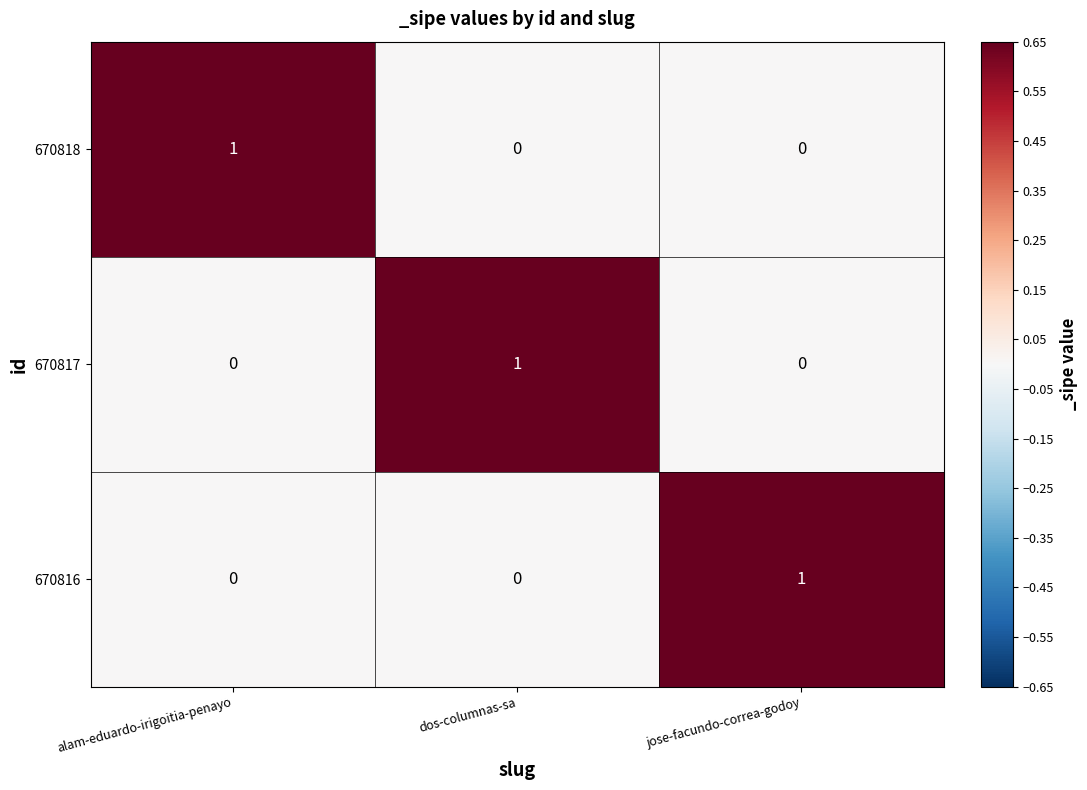

How many 670816 values are between 0 and 1?

3